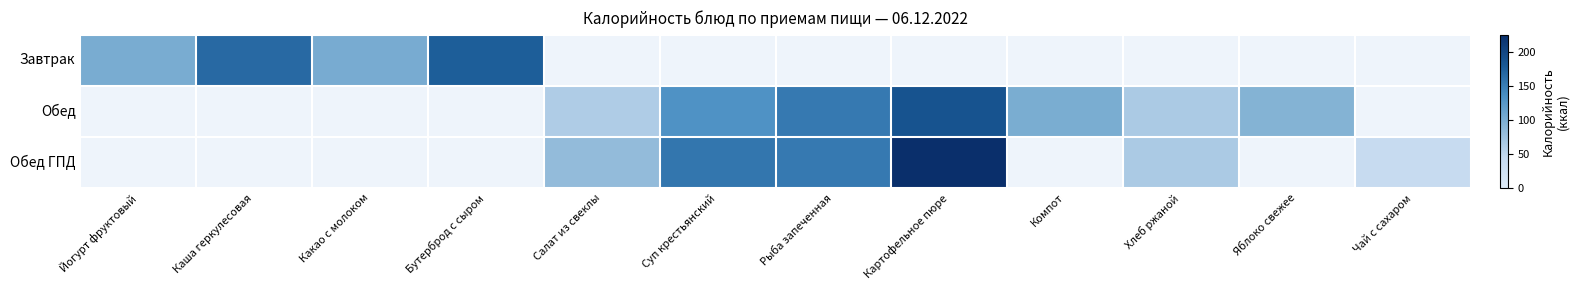

Rank the series at Суп крестьянский from lowest to highest value.

Завтрак, Обед, Обед ГПД